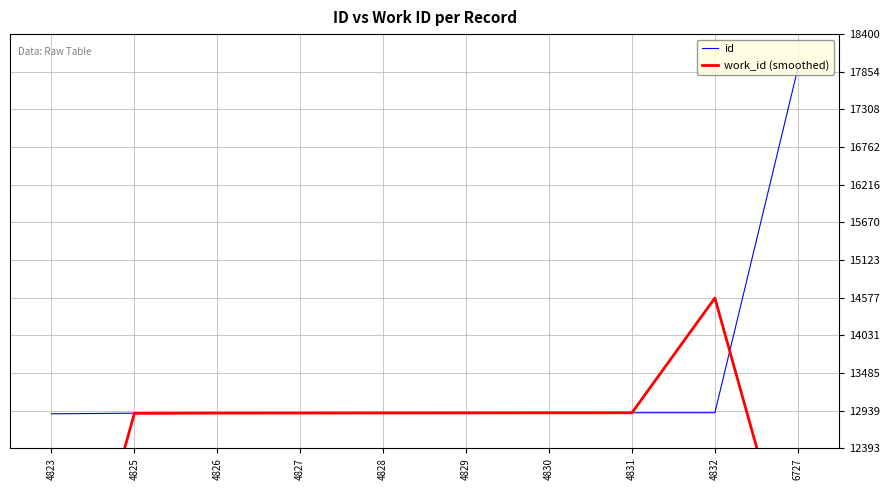

Which has a higher value, 4826 or 4823?

4826